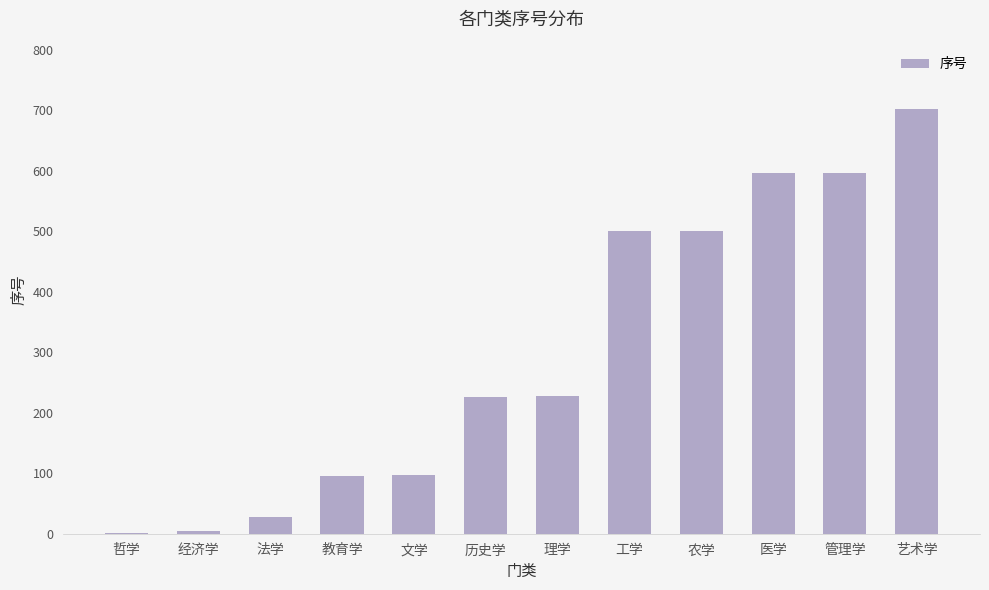

What is the sum of all values?

3577